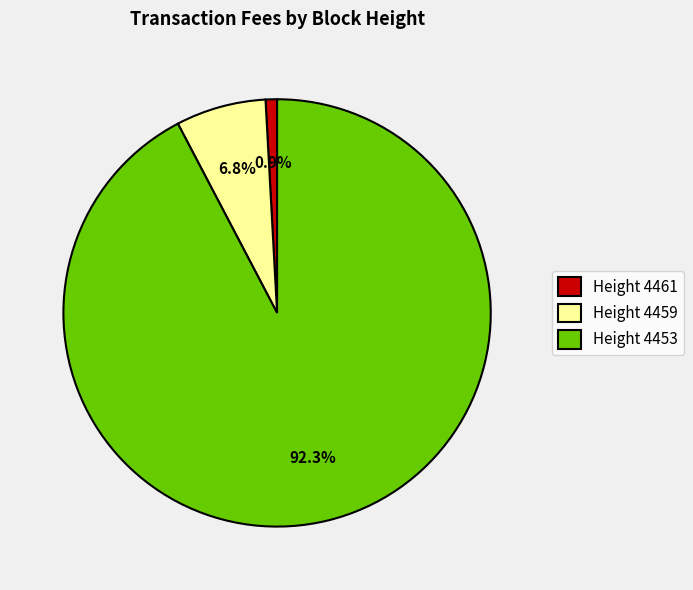

Is there a majority slice in this chart?

Yes